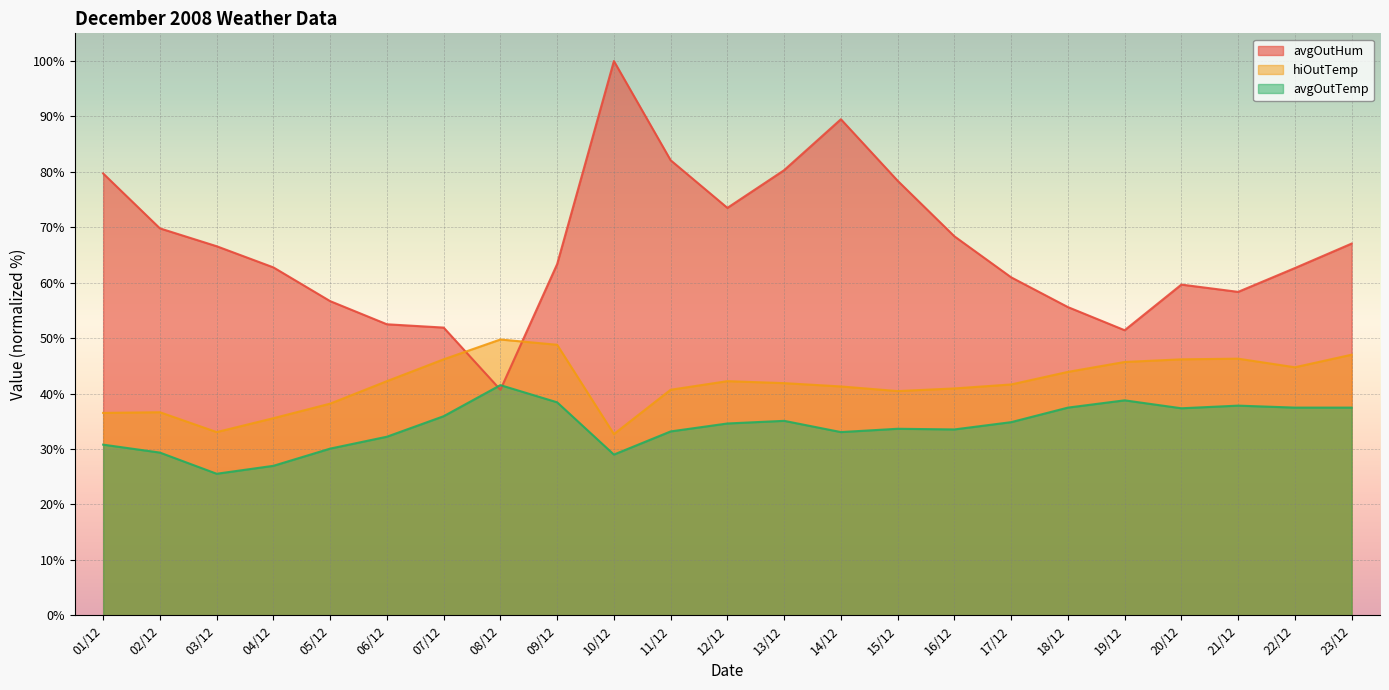

Between 08/12 and 18/12, which series saw the biggest shift?

avgOutHum